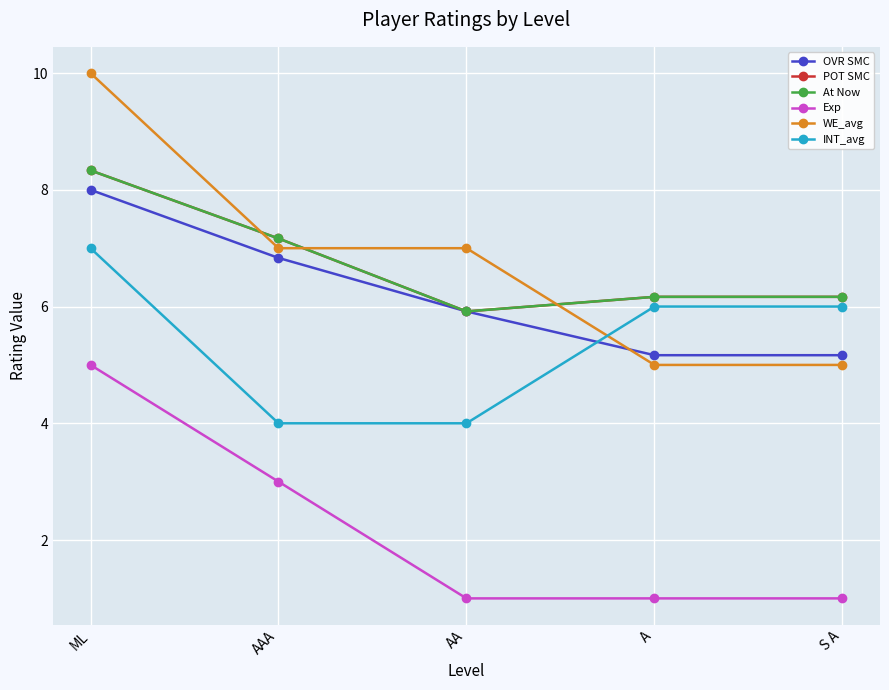

The value of Exp at AA is 0.5. True or false?

False